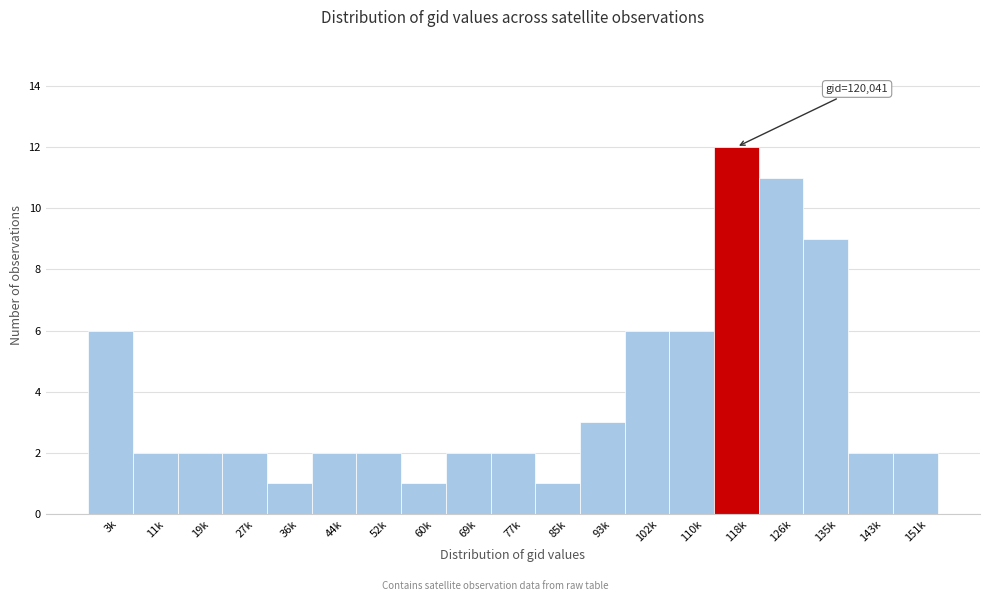

Reading left to right, what are all the values shown in this chart?

6	2	2	2	1	2	2	1	2	2	1	3	6	6	12	11	9	2	2